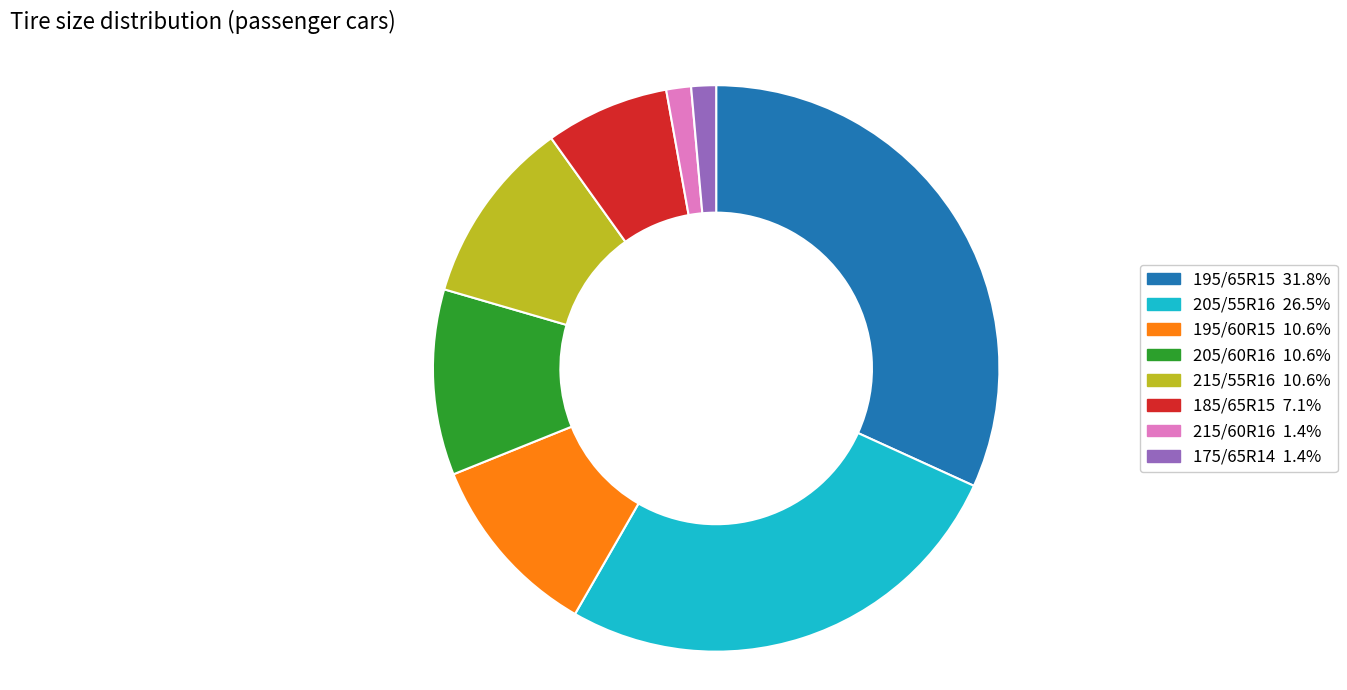

Is 185/65R15 the majority of the pie?

No